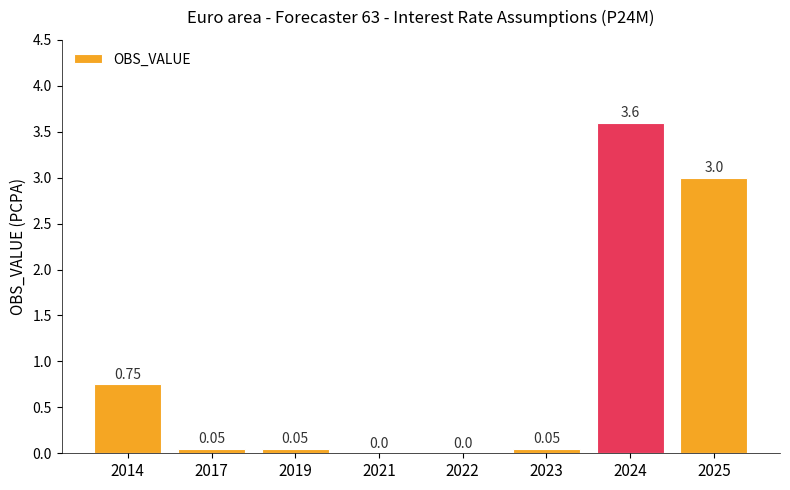

How many positive values are there?

6